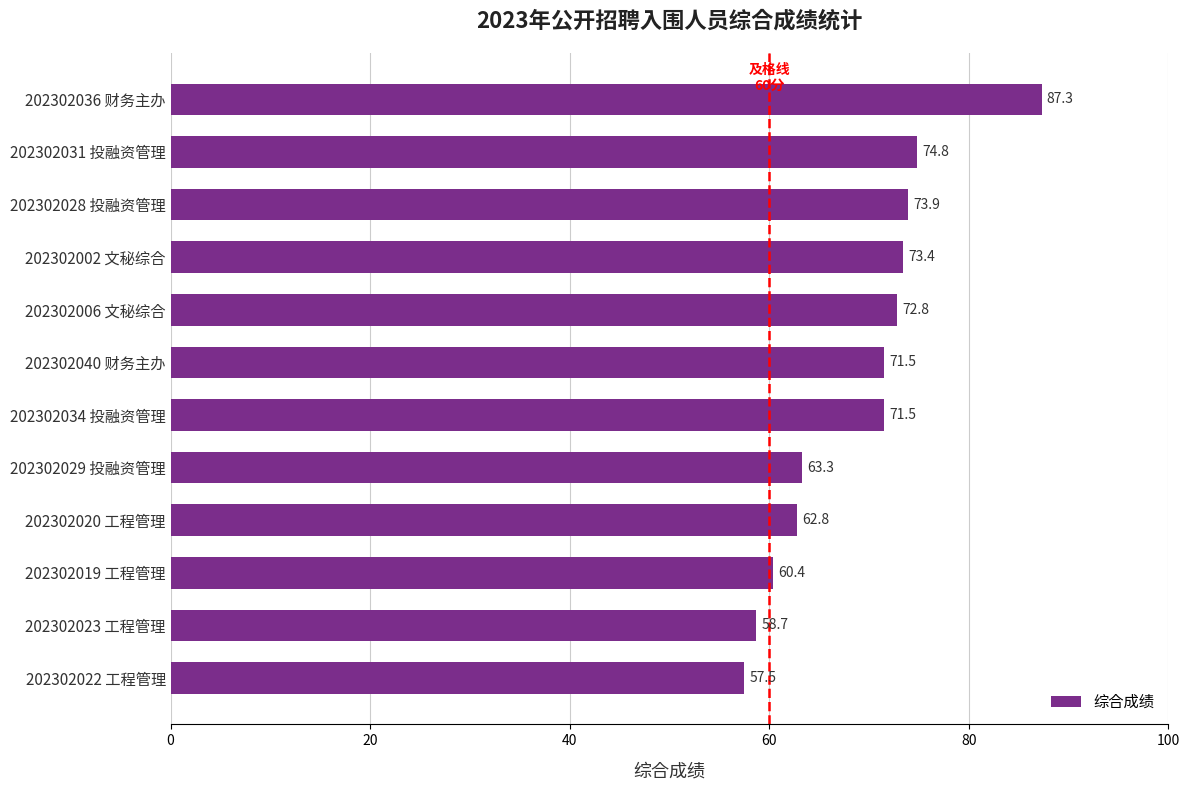

The chart shows a value of 71.5 at 202302034 投融资管理. True or false?

True